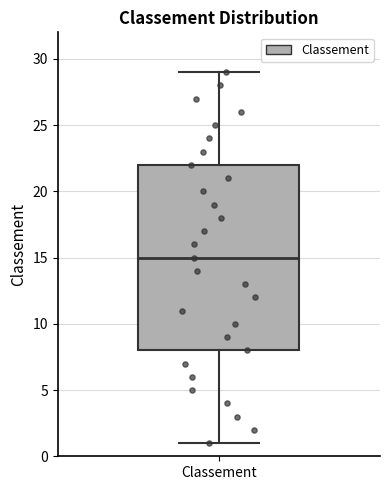

Read this box plot against the y-axis: the position of the median line, the range covered by the box, and the ends of both whiskers. The values are not printed on the chart, so give them approximately, as read against the axis.

median 15, box 8 to 22, whiskers 1 to 29